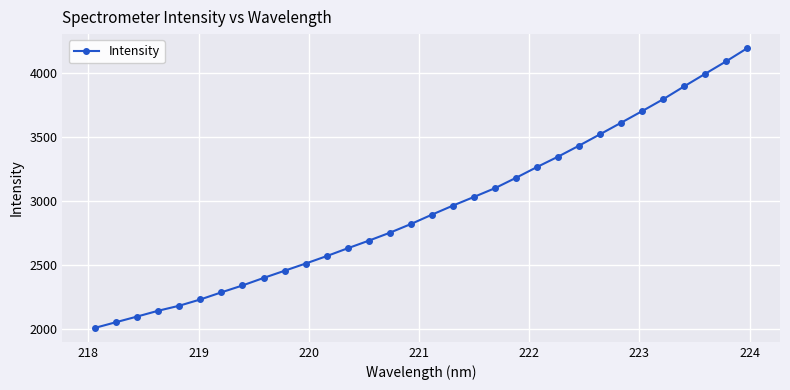

What is the average value?

2944.7